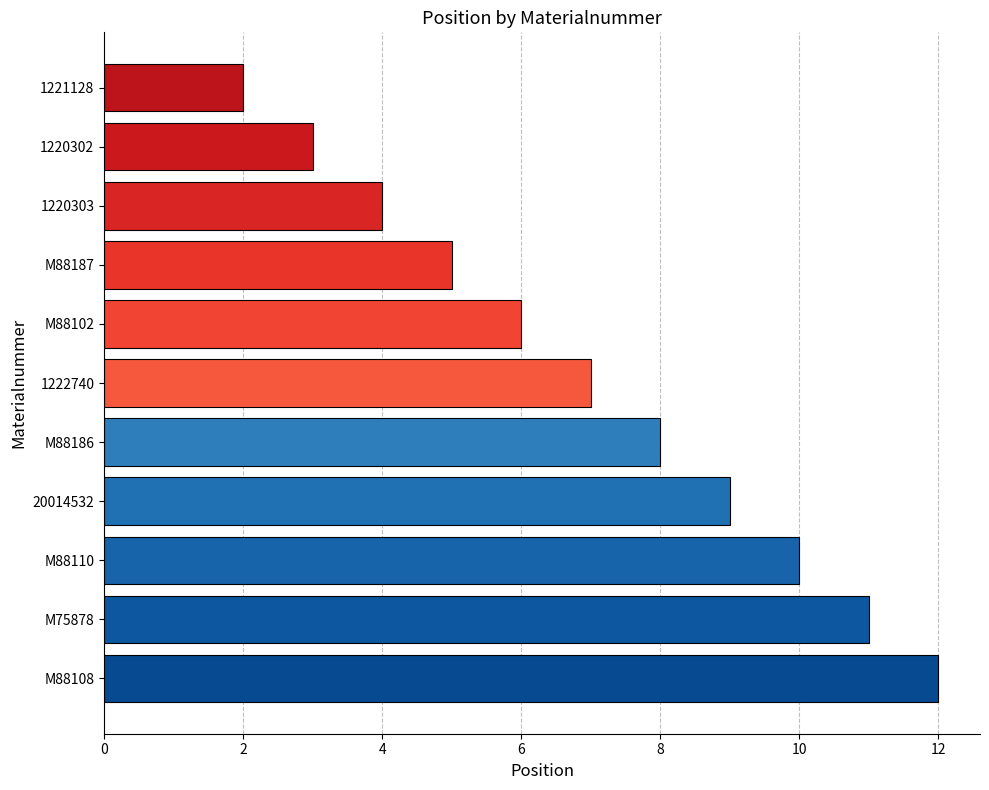

Rank the categories by value from highest to lowest.

M88108, M75878, M88110, 20014532, M88186, 1222740, M88102, M88187, 1220303, 1220302, 1221128